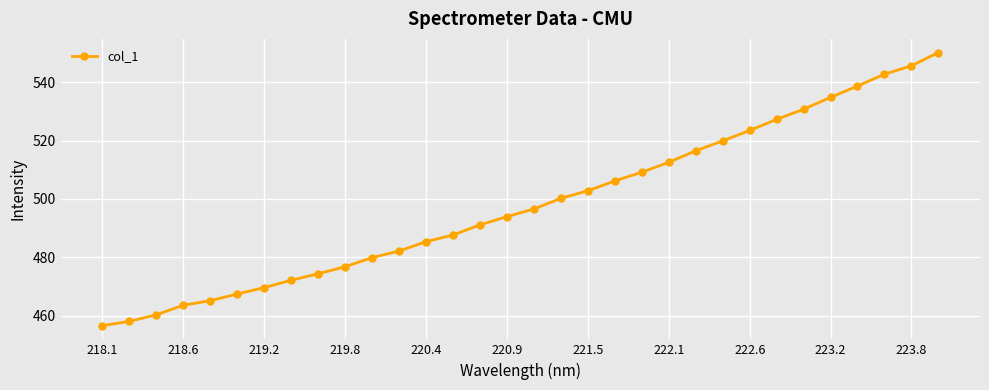

What is the smallest value displayed?

456.6